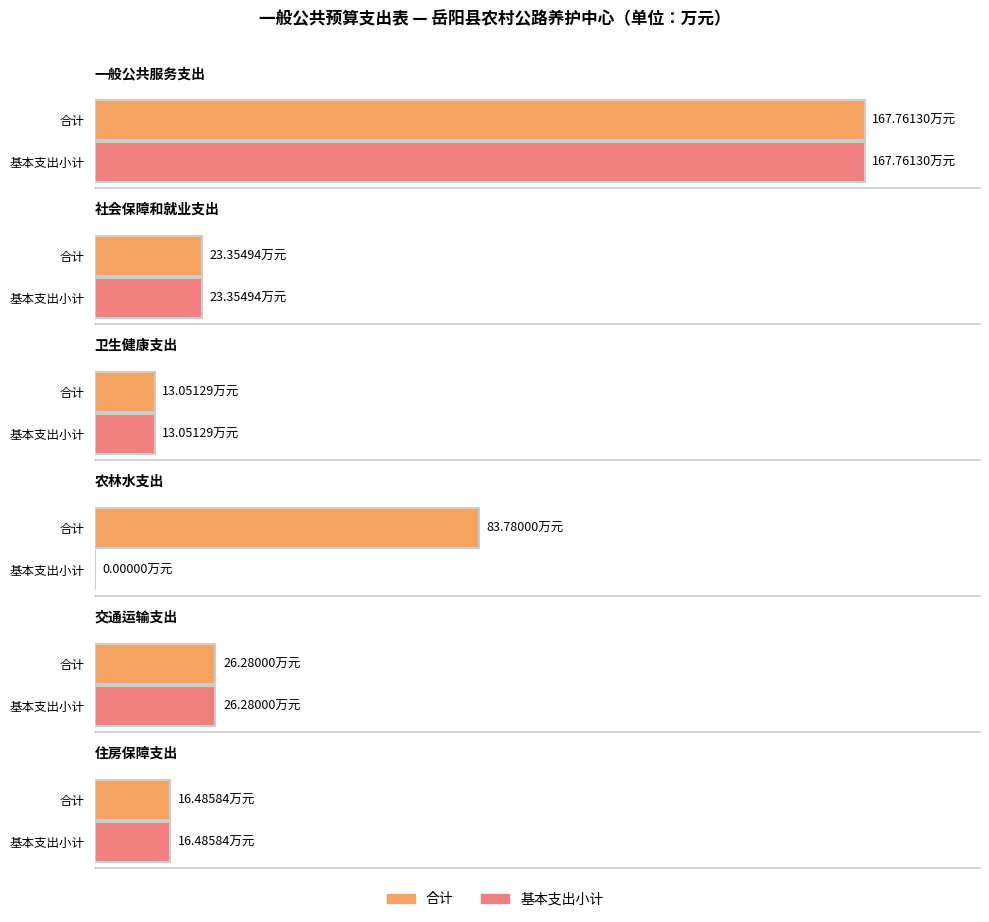

Which series has the largest total across all categories?

合计